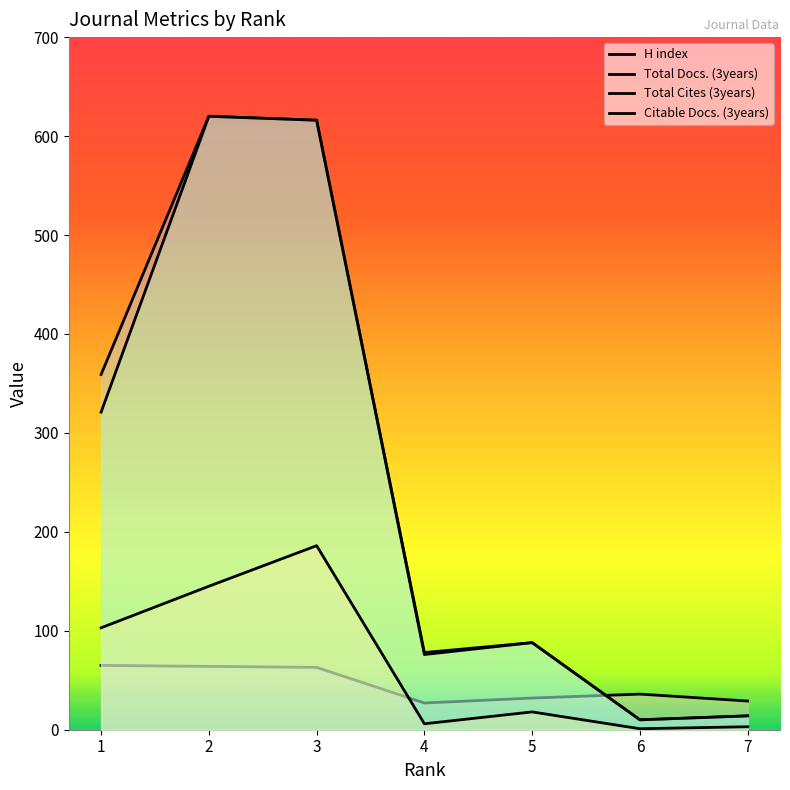

True or false: Citable Docs. (3years) and Total Docs. (3years) cross at least once.

False